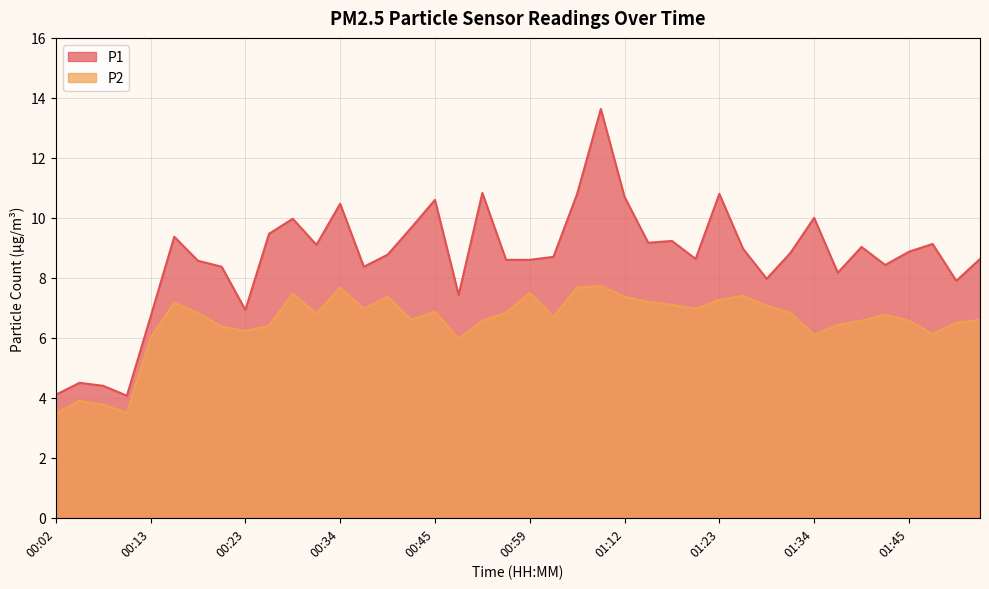

Reading left to right, list all the values displayed in this chart.

P1: 00:02=4.1	00:04=4.5	00:07=4.4	00:10=4.1	00:13=6.7	00:15=9.4	00:18=8.6	00:21=8.4	00:23=6.9	00:26=9.5	00:29=10.0	00:31=9.1	00:34=10.5	00:37=8.4	00:39=8.8	00:42=9.7	00:45=10.6	00:51=7.4	00:53=10.8	00:56=8.6	00:59=8.6	01:02=8.7	01:07=10.8	01:10=13.6	01:12=10.7	01:15=9.2	01:18=9.2	01:21=8.6	01:23=10.8	01:26=9.0	01:29=8.0	01:31=8.8	01:34=10.0	01:37=8.2	01:39=9.0	01:42=8.4	01:45=8.9	01:47=9.1	01:51=7.9	01:53=8.6
P2: 00:02=3.5	00:04=3.9	00:07=3.8	00:10=3.5	00:13=6.0	00:15=7.2	00:18=6.8	00:21=6.4	00:23=6.2	00:26=6.4	00:29=7.5	00:31=6.8	00:34=7.7	00:37=7.0	00:39=7.4	00:42=6.6	00:45=6.9	00:51=6.0	00:53=6.6	00:56=6.8	00:59=7.5	01:02=6.7	01:07=7.7	01:10=7.7	01:12=7.4	01:15=7.2	01:18=7.1	01:21=7.0	01:23=7.3	01:26=7.4	01:29=7.1	01:31=6.8	01:34=6.1	01:37=6.4	01:39=6.6	01:42=6.8	01:45=6.6	01:47=6.1	01:51=6.5	01:53=6.6